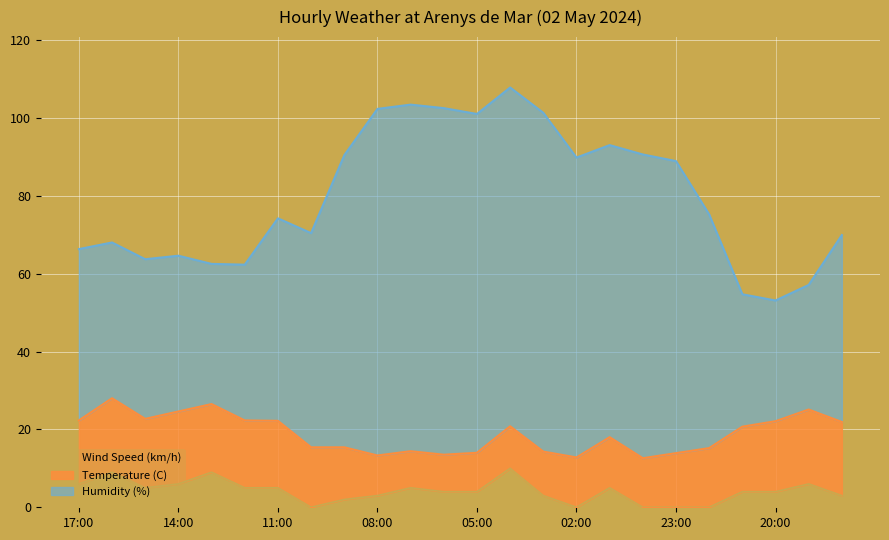

What is the total value across all series at 08:00?

102.3